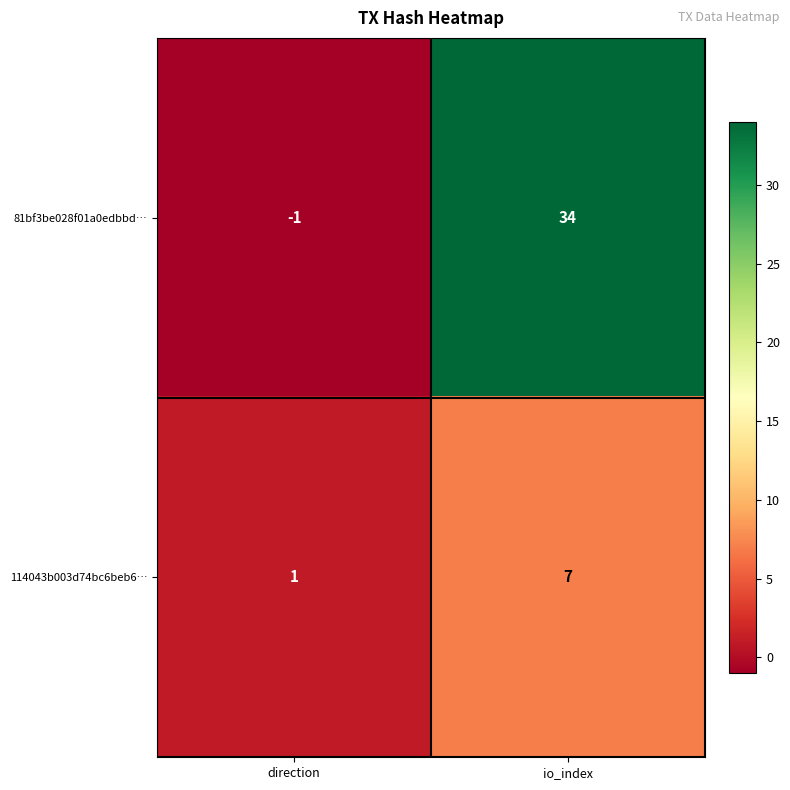

What is the approximate value of 114043b003d74bc6beb6… at io_index?

7